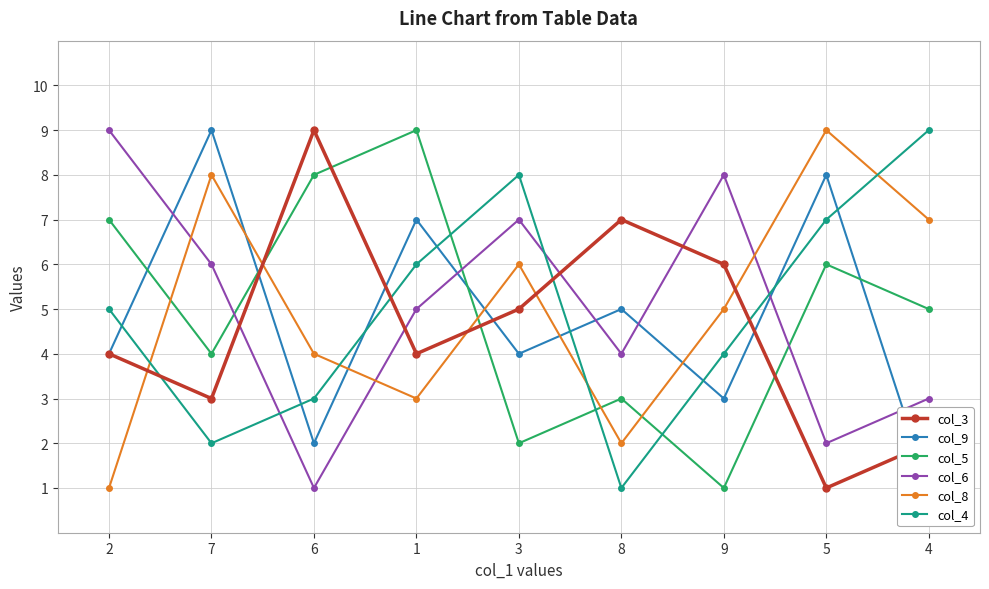

Where is the first local maximum for col_9?

7